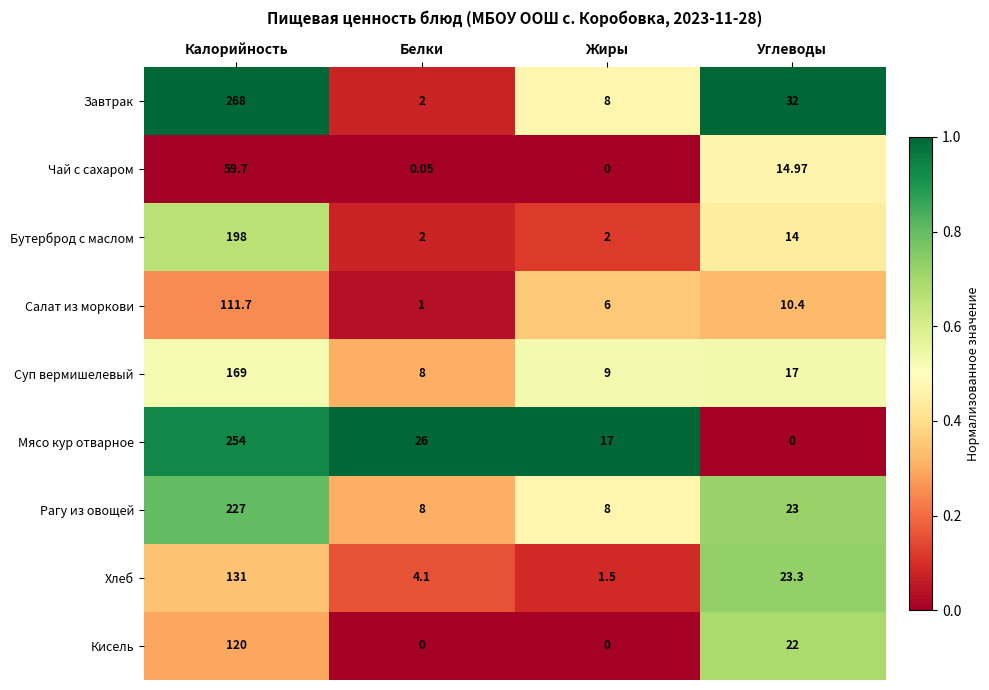

List the series in order of their peak value, highest first.

Завтрак, Мясо кур отварное, Рагу из овощей, Бутерброд с маслом, Суп вермишелевый, Хлеб, Кисель, Салат из моркови, Чай с сахаром